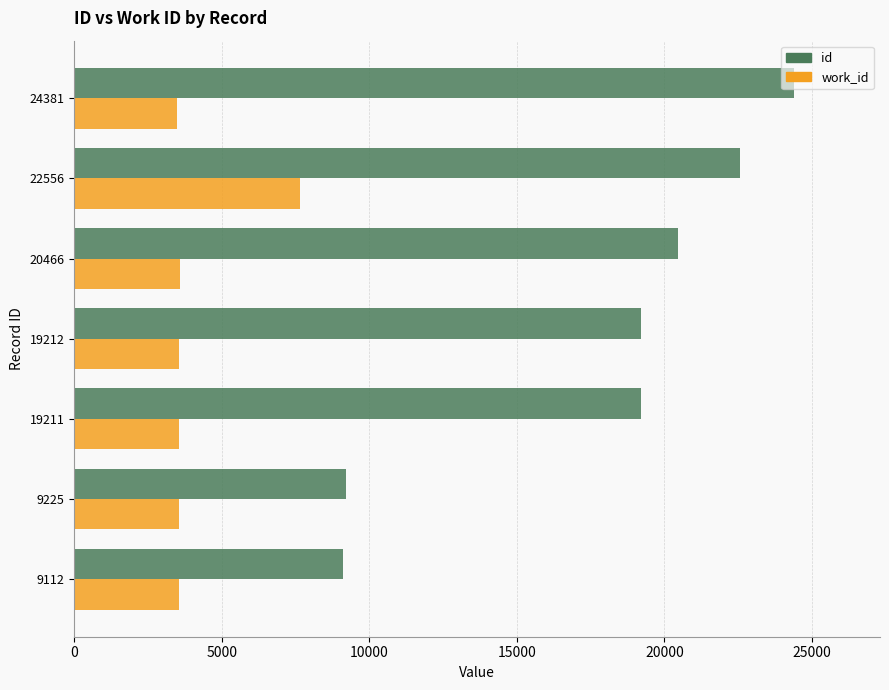

Count the number of categories in the chart.

7